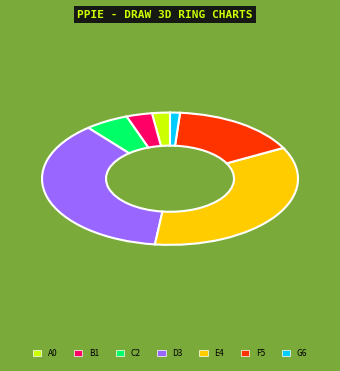

Is there a majority slice in this chart?

No